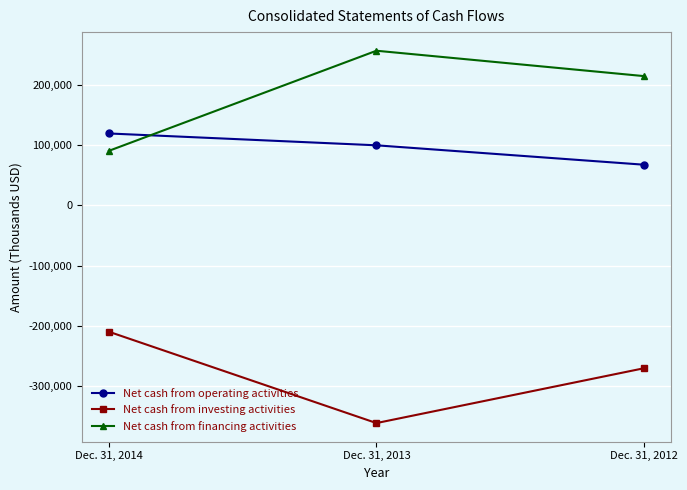

What is the difference between the highest and lowest values at Dec. 31, 2013?

618673